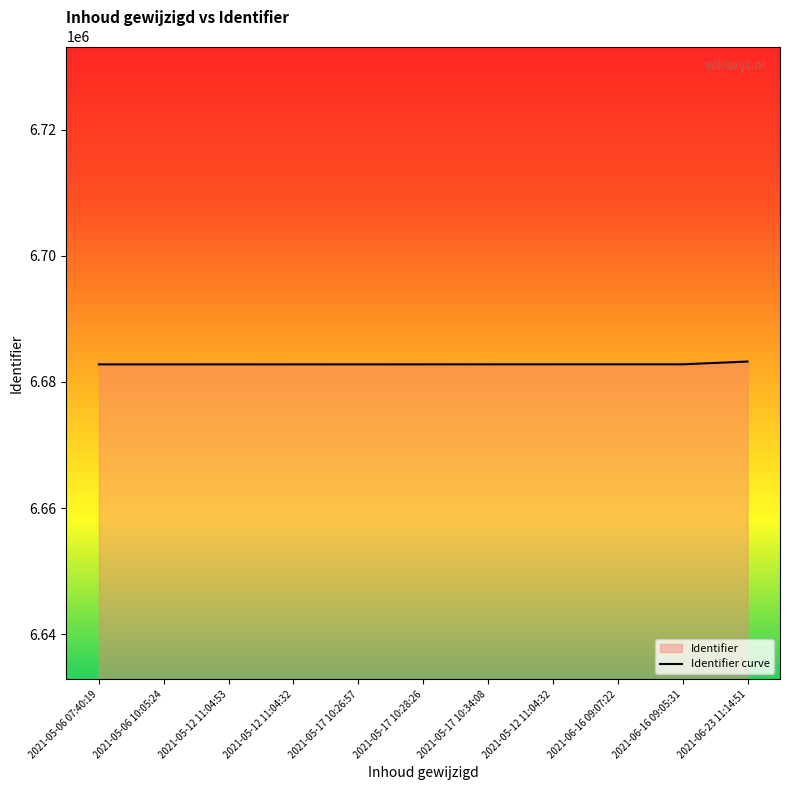

How many lines are shown in the chart?

1